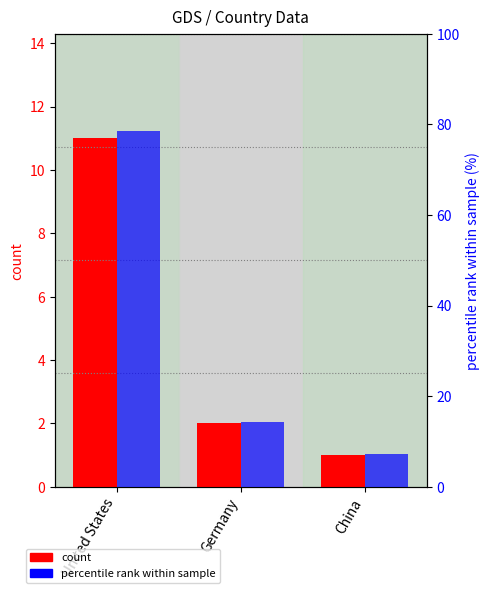

What is the value of the count bar at the 3rd from the left?

1.0